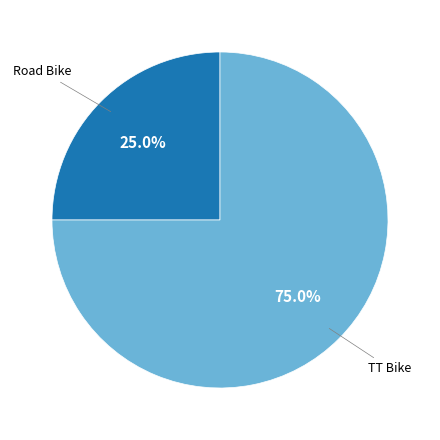

What is the largest slice in the pie chart?

TT Bike